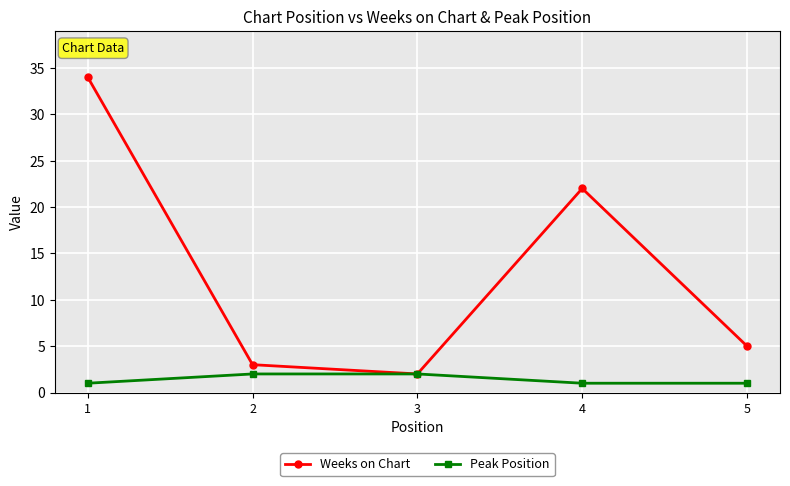

Reading left to right, what are all the values shown in this chart?

Weeks on Chart: 34	3	2	22	5
Peak Position: 1	2	2	1	1